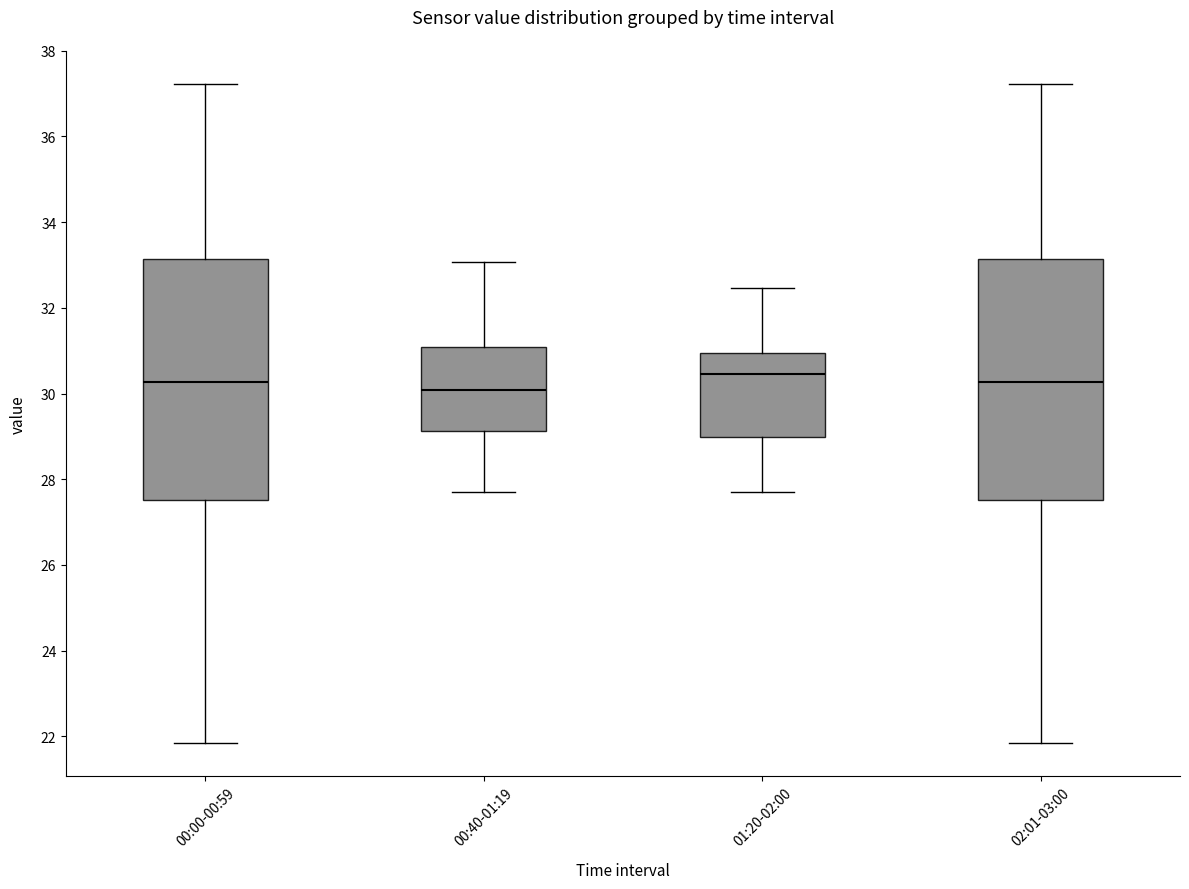

Reading left to right, read every box against the y-axis: the position of its median line, the range the box covers, and the ends of its whiskers. The values are not printed on the chart, so give them approximately, as read against the axis.

00:00-00:59: median 30.2, box 27.6 to 33.2, whiskers 21.8 to 37.2
00:40-01:19: median 30.0, box 29.2 to 31.0, whiskers 27.6 to 33.0
01:20-02:00: median 30.4, box 29.0 to 31.0, whiskers 27.6 to 32.4
02:01-03:00: median 30.2, box 27.6 to 33.2, whiskers 21.8 to 37.2